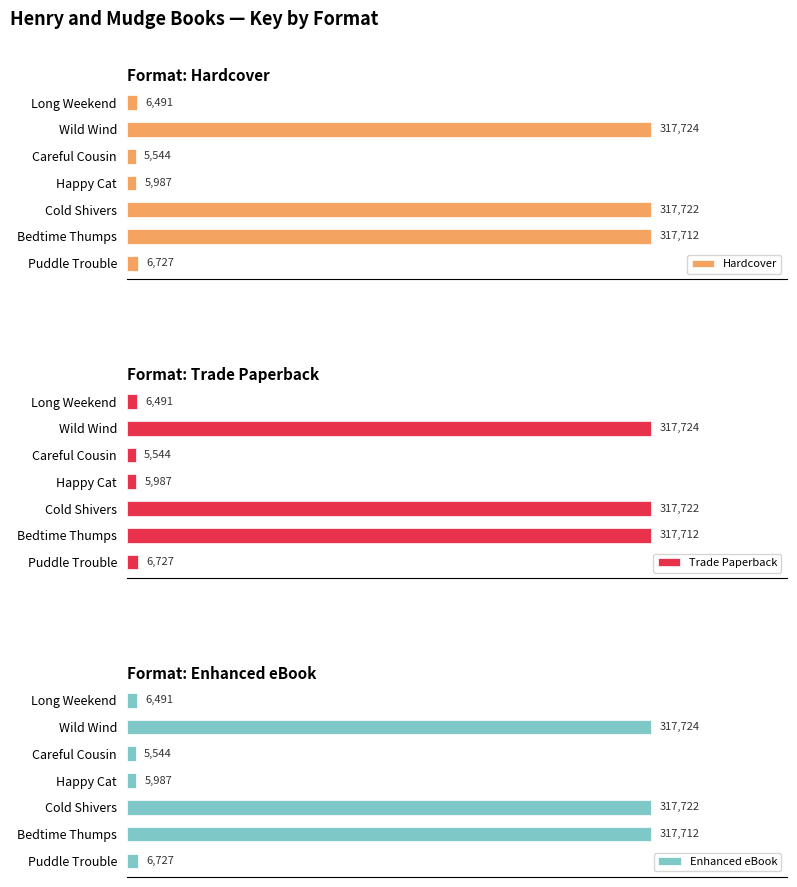

Where is Enhanced eBook nearest to the value 161634?

Puddle Trouble